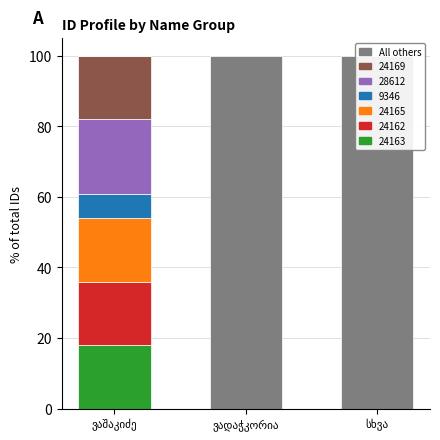

What is the average value?

67